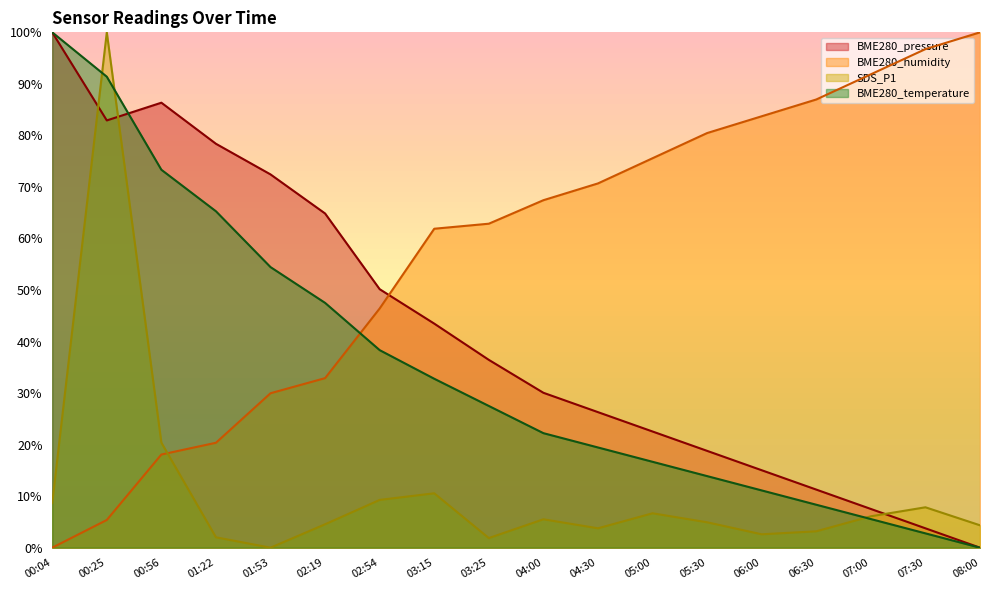

The value of BME280_humidity at 03:25 is 18.4. True or false?

False